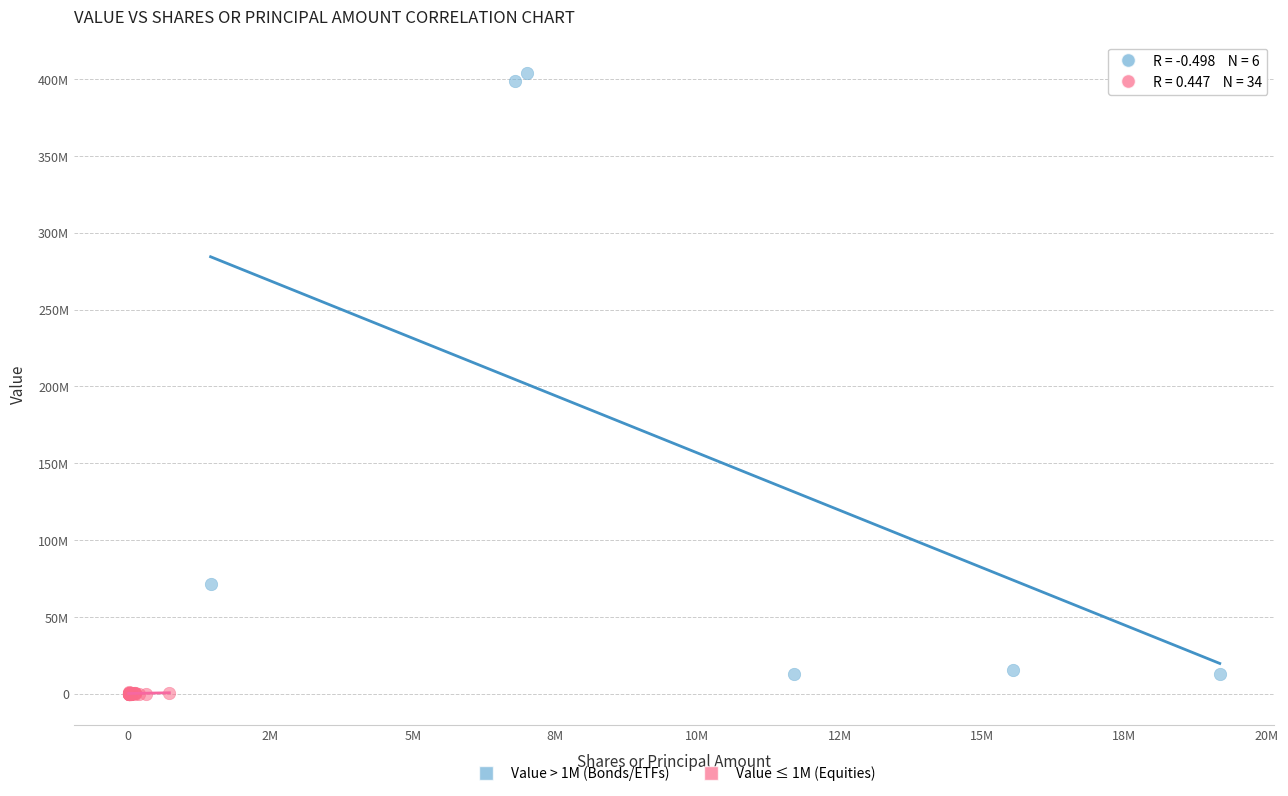

What are all the series names shown in the legend?

Value > 1M (Bonds/ETFs), Value ≤ 1M (Equities)